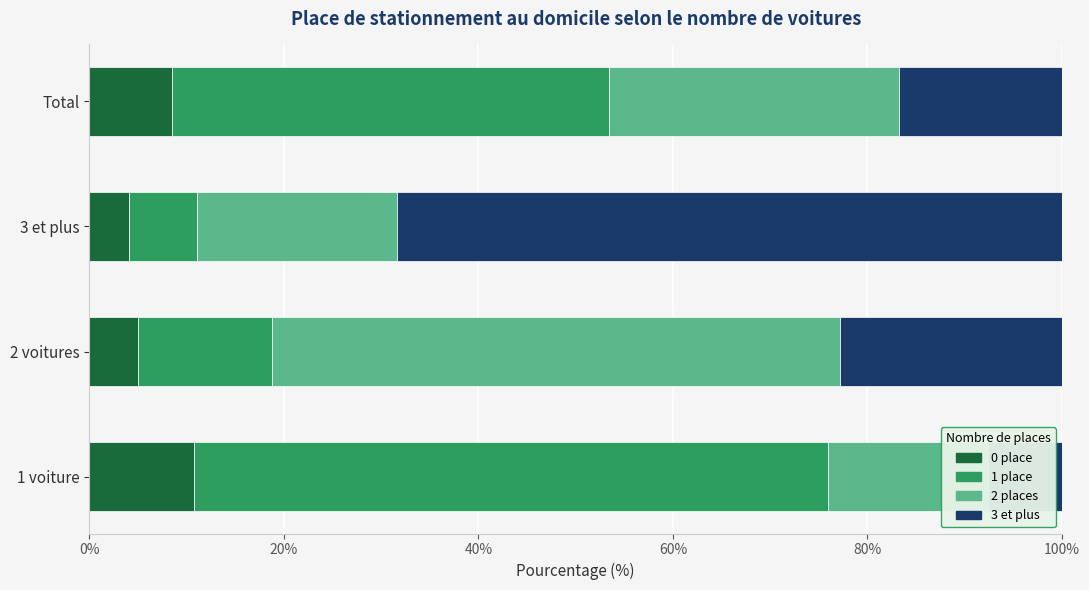

What position from the left is 3 et plus?

3